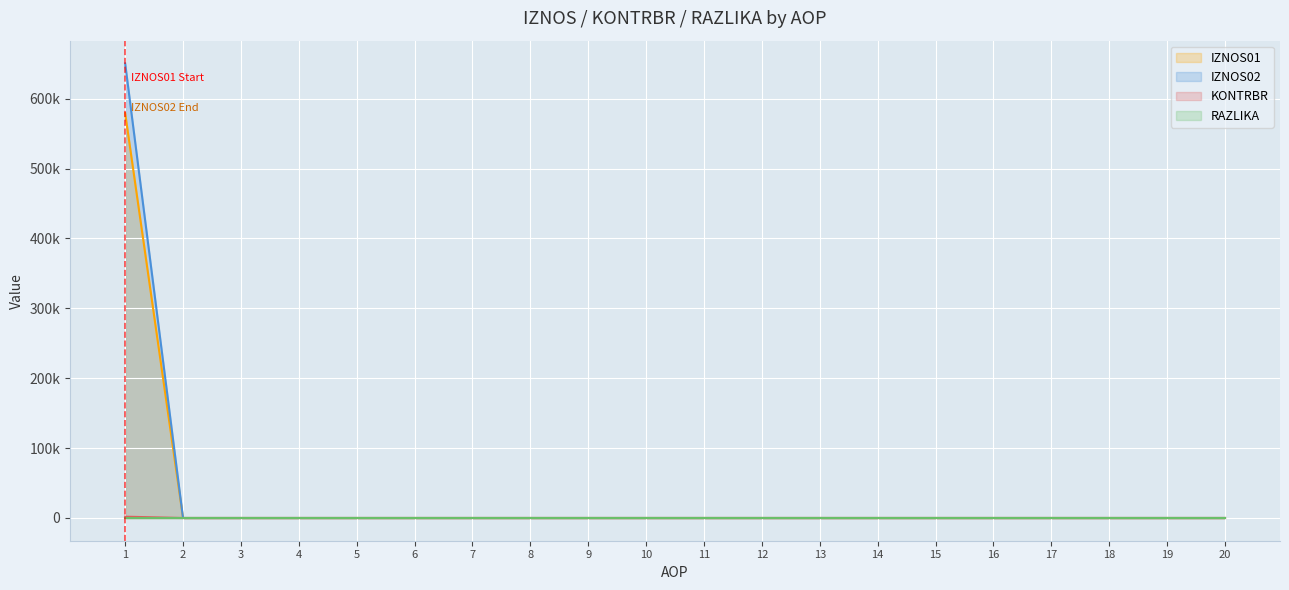

True or false: RAZLIKA and IZNOS01 intersect in this chart.

False